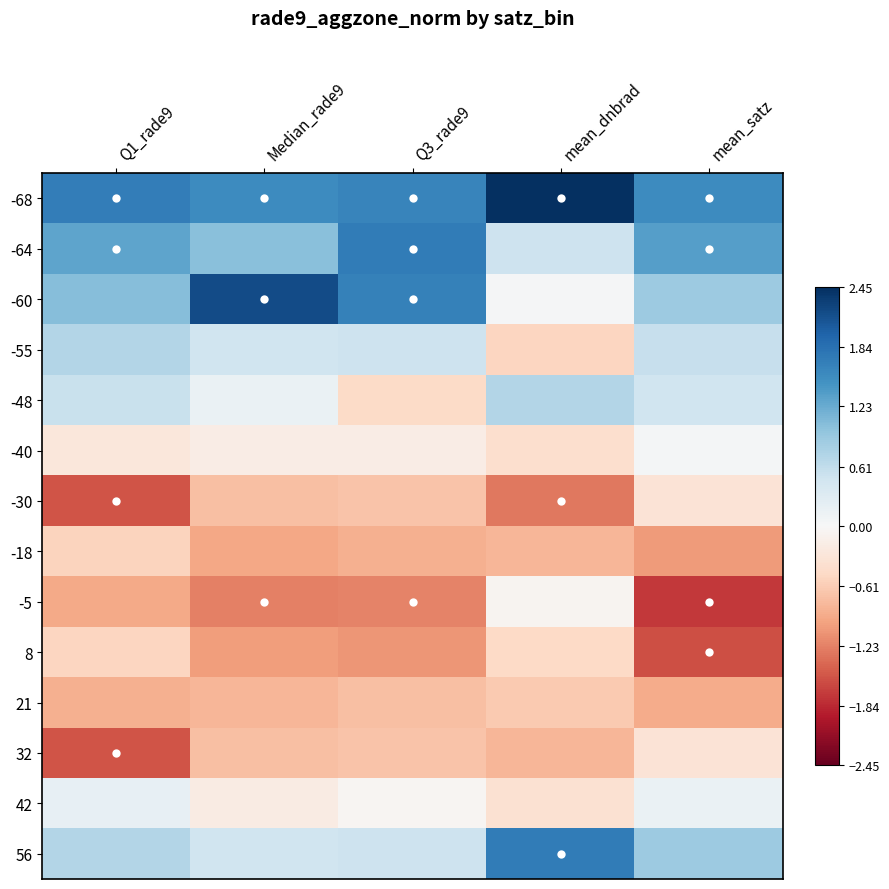

Which has a higher value, Q3_rade9 or mean_satz?

Q3_rade9